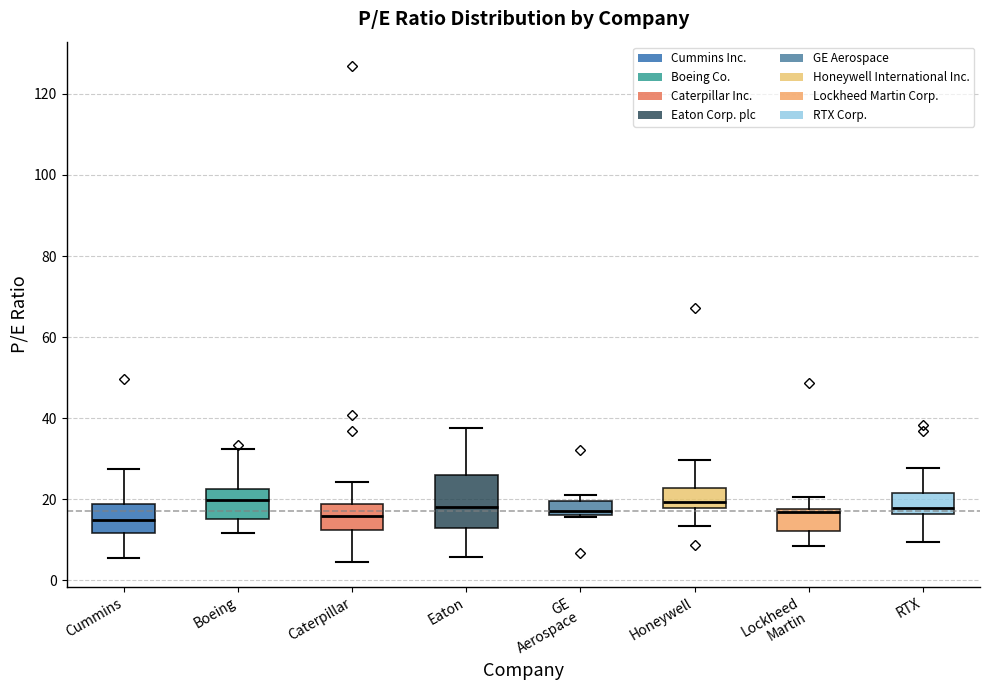

Which box is the tallest, from its lower edge to its upper edge?

Eaton